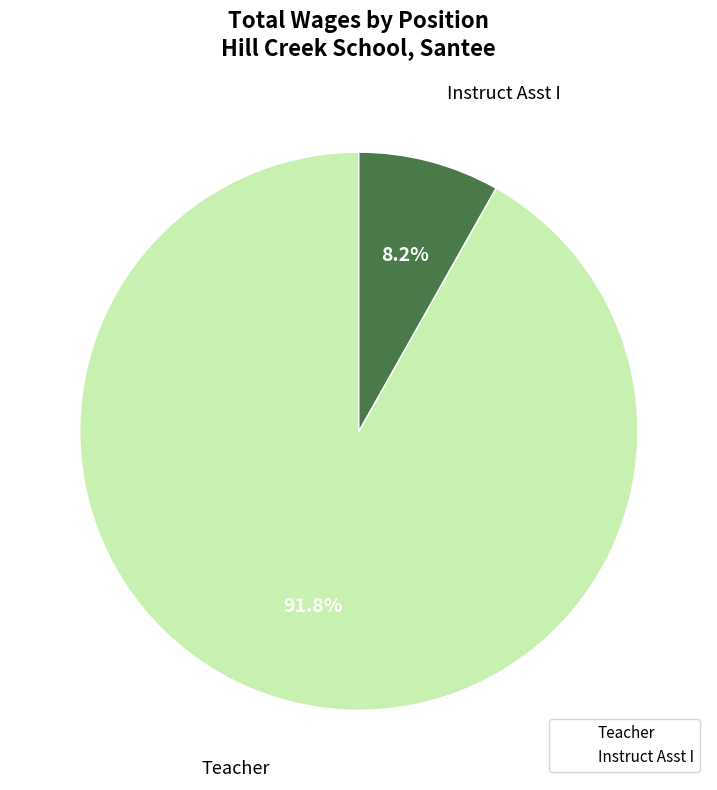

Approximately how many times larger is the value at Teacher compared to Instruct Asst I?

11.2